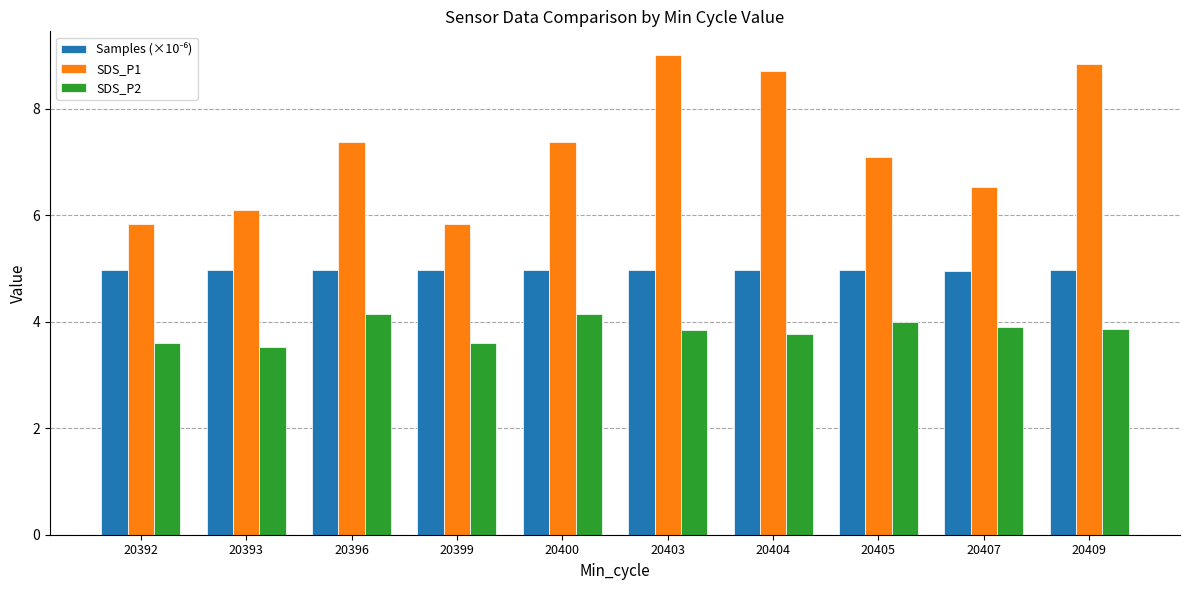

What is the maximum value for SDS_P1?

9.0